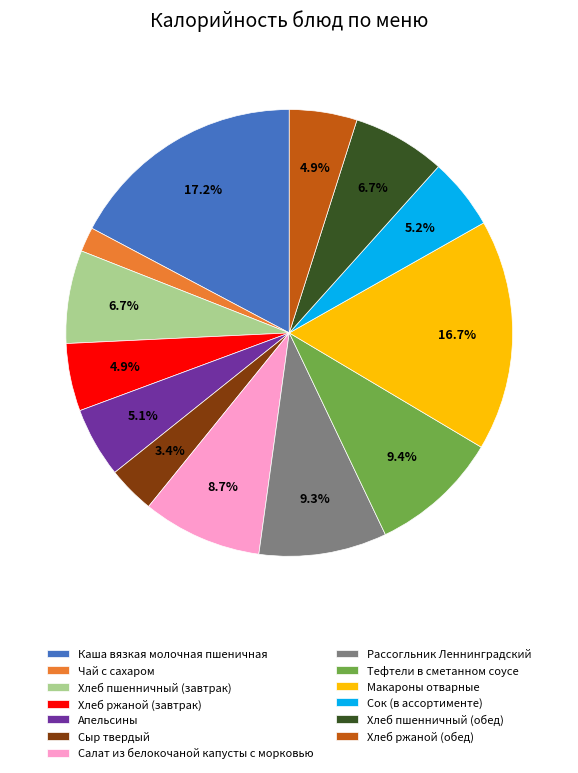

To the nearest percent, what is the average slice percentage?

8%